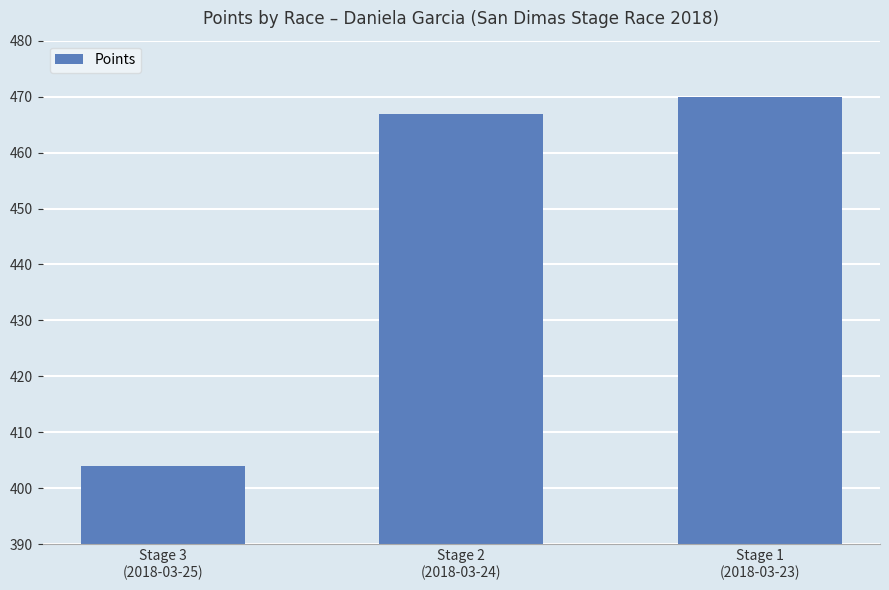

What is the ratio of the value at Stage 1
(2018-03-23) to the value at Stage 3
(2018-03-25)?

1.2